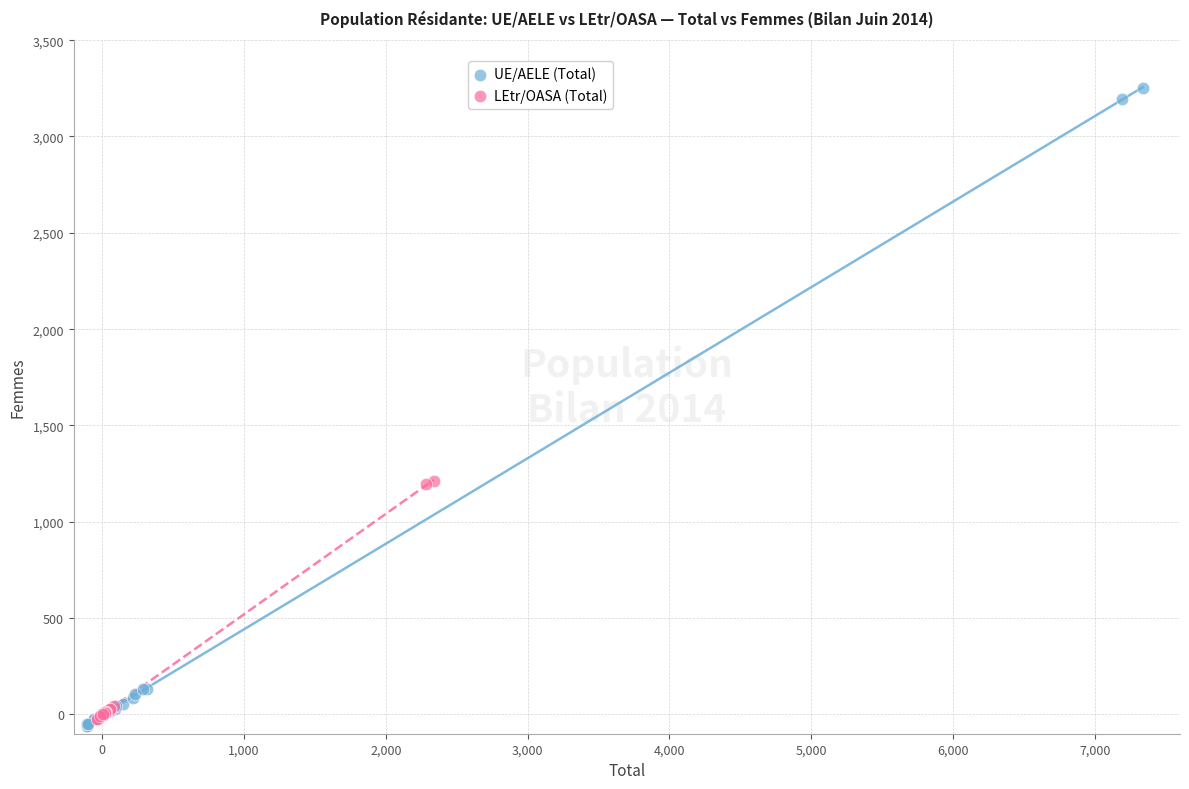

Which series has the widest spread of Y values?

UE/AELE (Total)